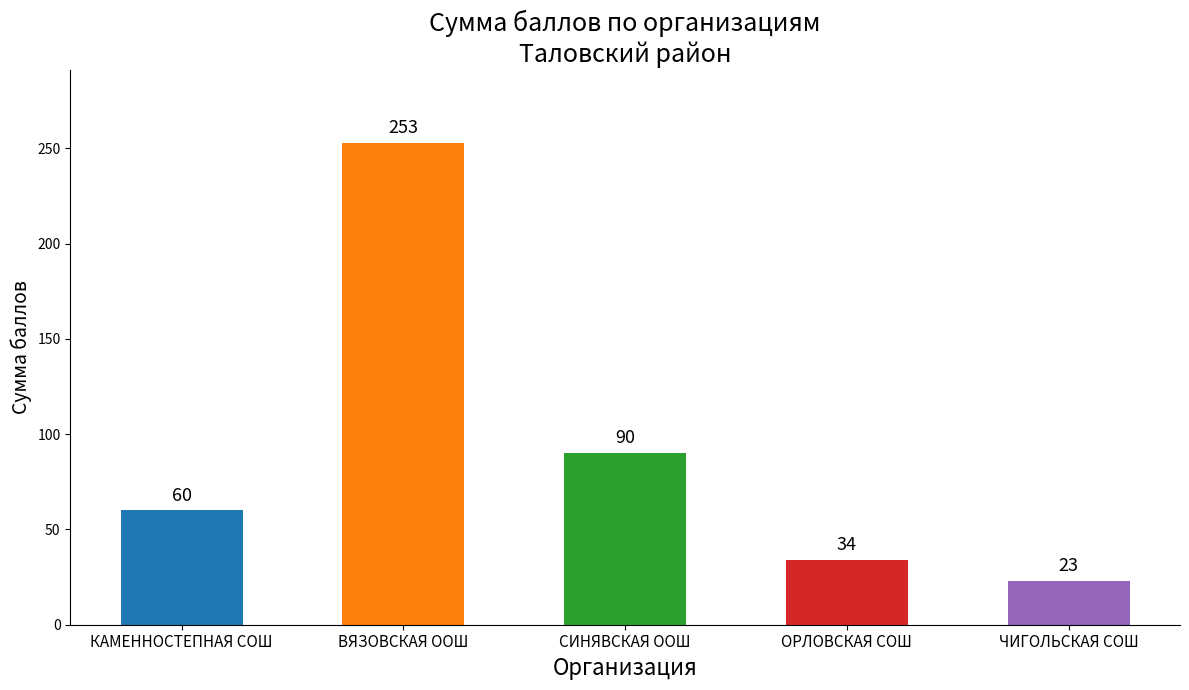

What is the value of the 3rd bar from the left?

90